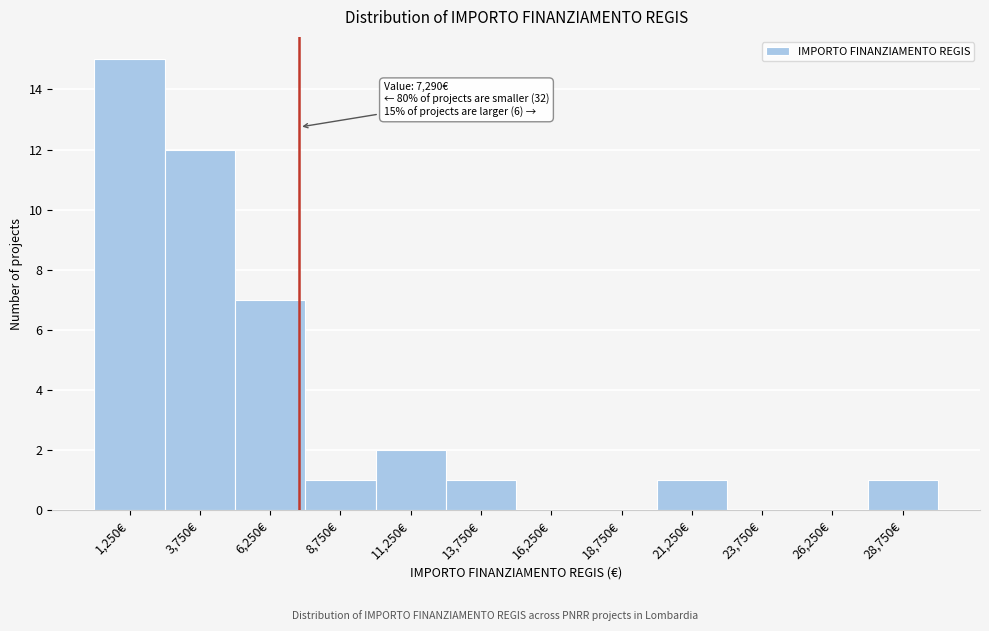

Which range on the x-axis has the tallest bar?

0 to 2500